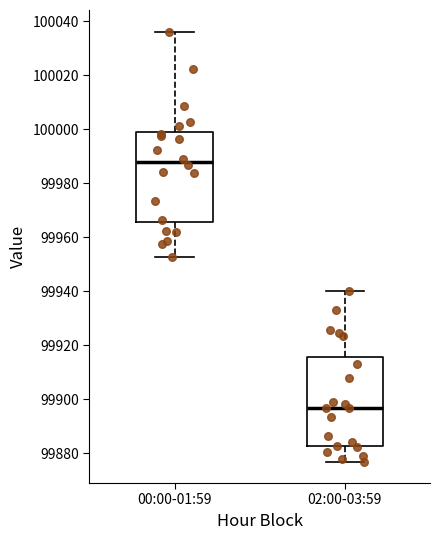

Reading left to right, read every box against the y-axis: the position of its median line, the range the box covers, and the ends of its whiskers. The values are not printed on the chart, so give them approximately, as read against the axis.

00:00-01:59: median 99988, box 99966 to 100000, whiskers 99952 to 100036
02:00-03:59: median 99896, box 99882 to 99916, whiskers 99876 to 99940